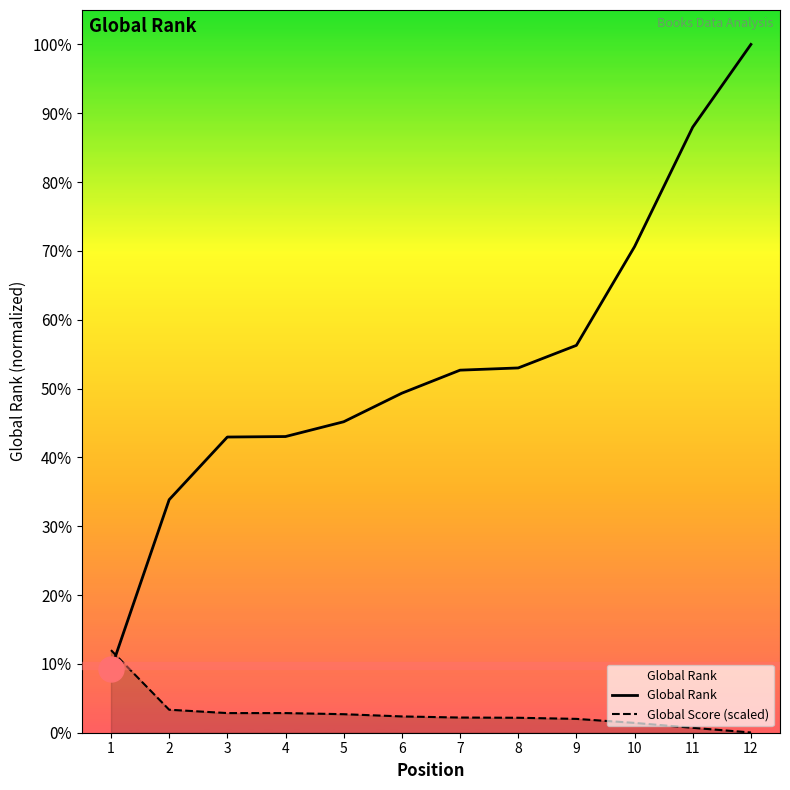

List the series in order of their peak value, lowest first.

Global Score (scaled), Global Rank